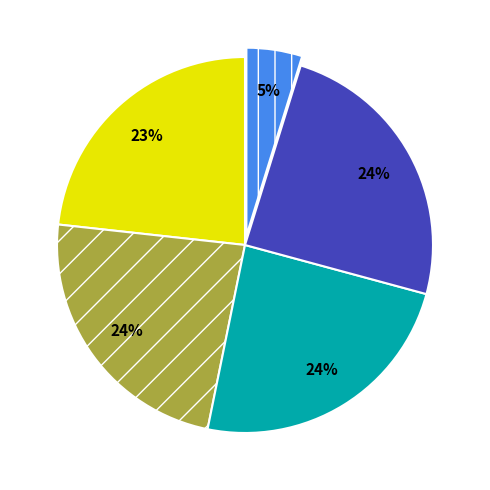

Is there a majority slice in this chart?

No